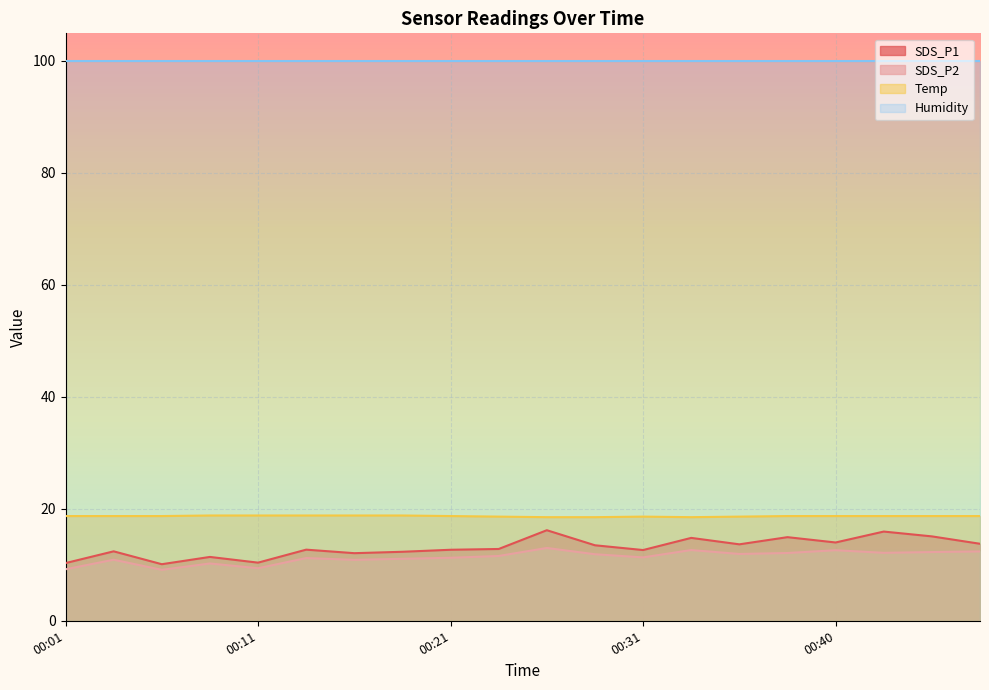

The SDS_P2 series shows 11.2 at 00:21. True or false?

True